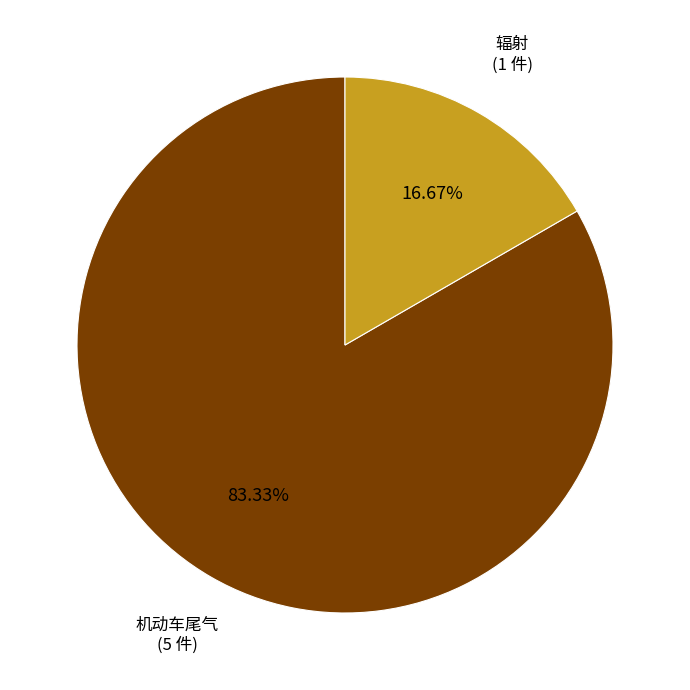

What percentage is the 机动车尾气 slice, to the nearest percent?

83%